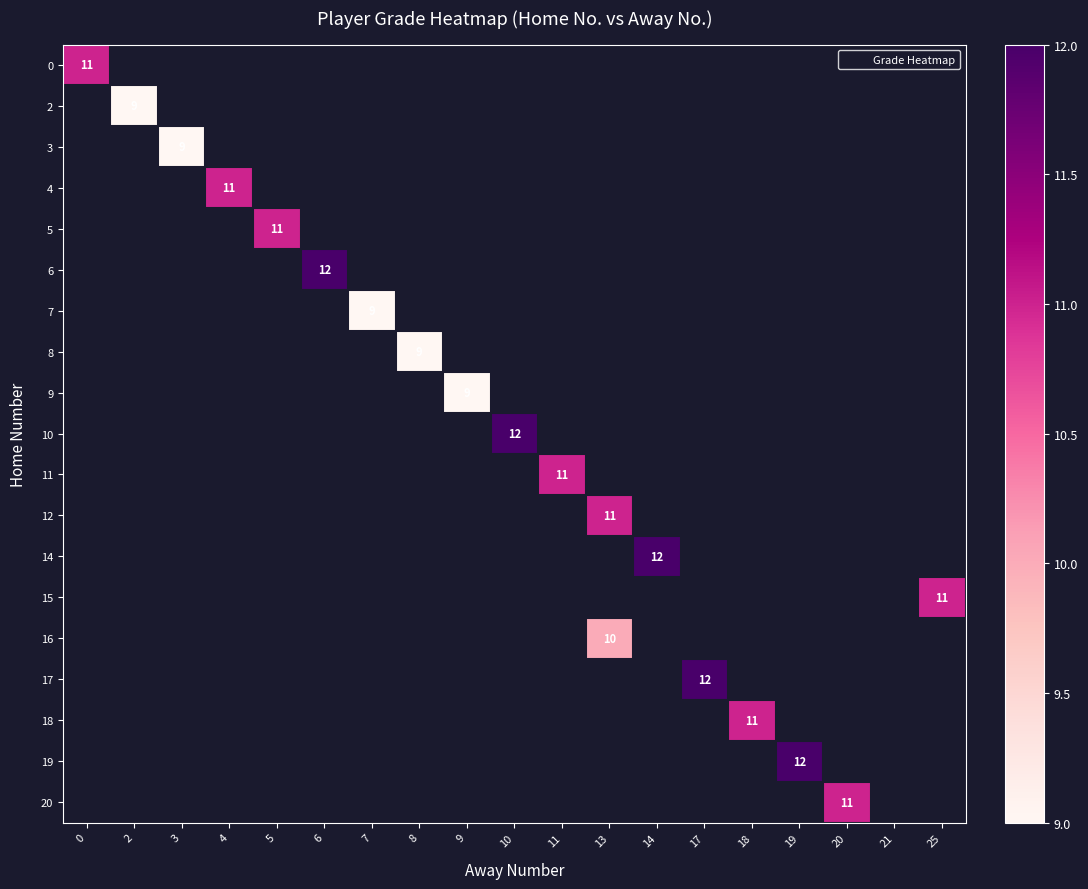

Which label corresponds to the smallest value in the chart?

2